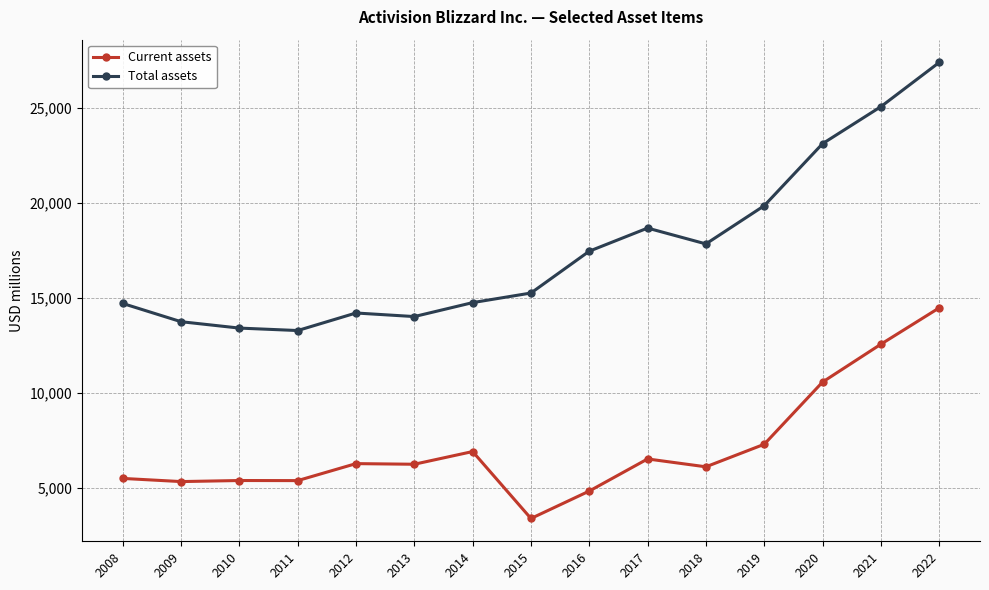

At 2016, list the series in order from largest to smallest.

Total assets, Current assets